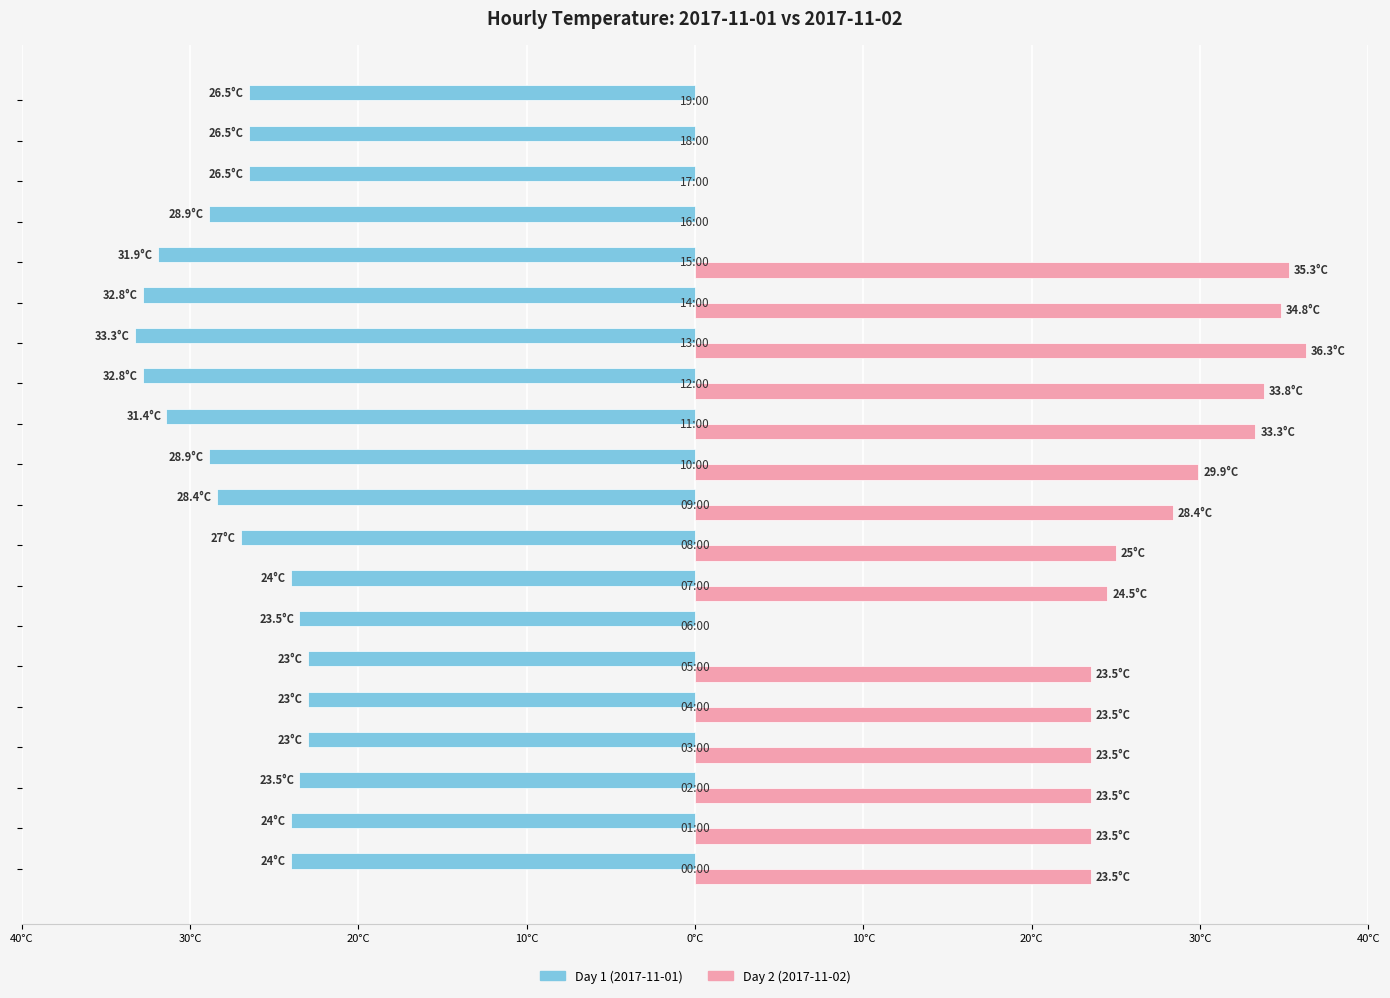

What are all the series names shown in the legend?

Day 1 (2017-11-01), Day 2 (2017-11-02)